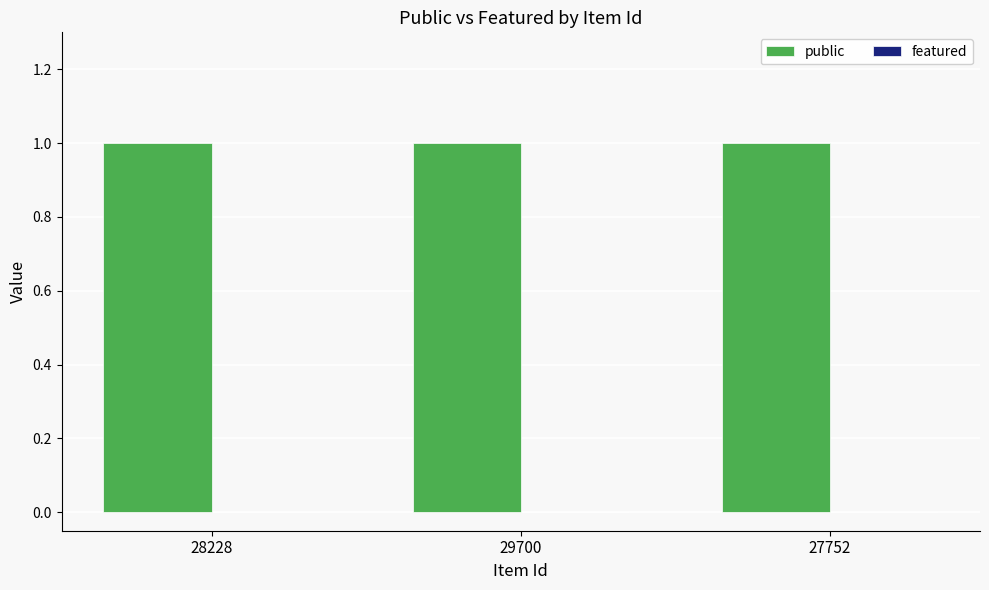

What are all the series names shown in the legend?

public, featured